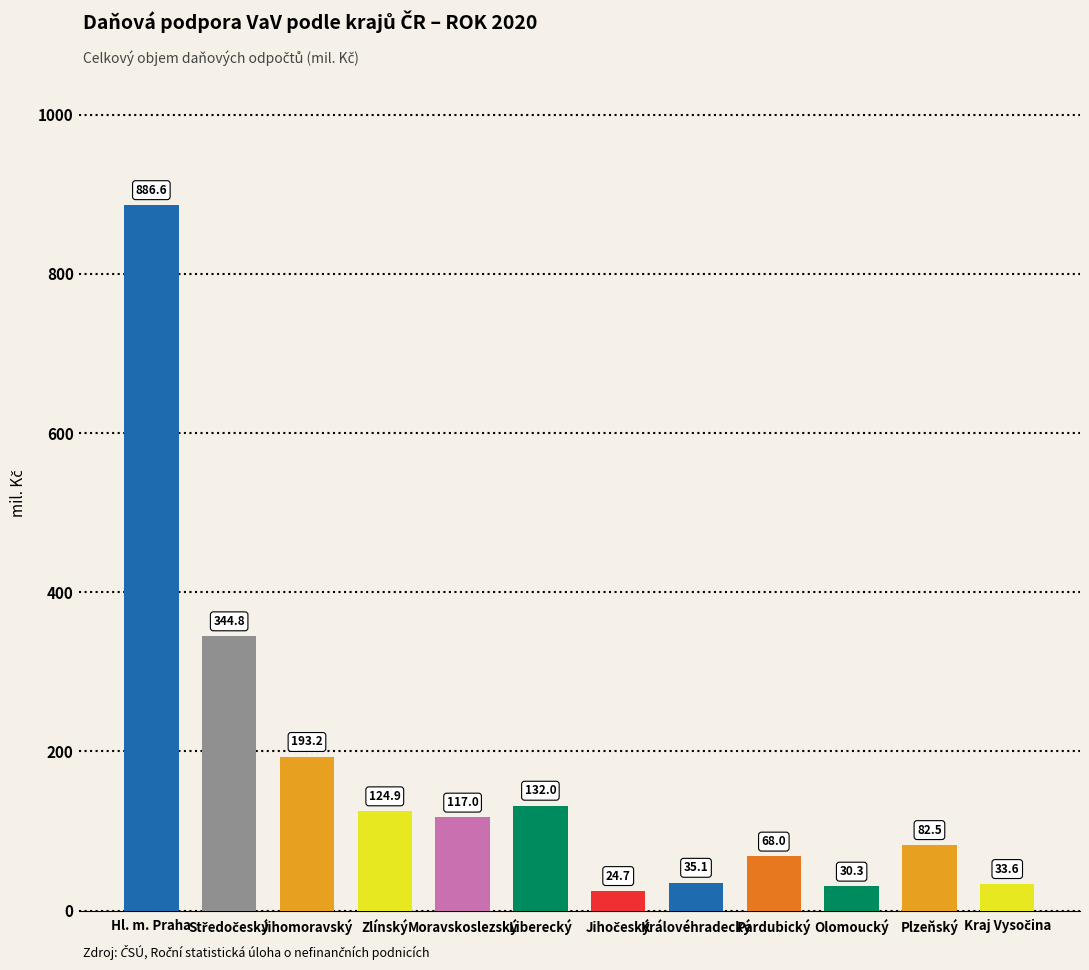

What is the maximum value shown in the chart?

886.6